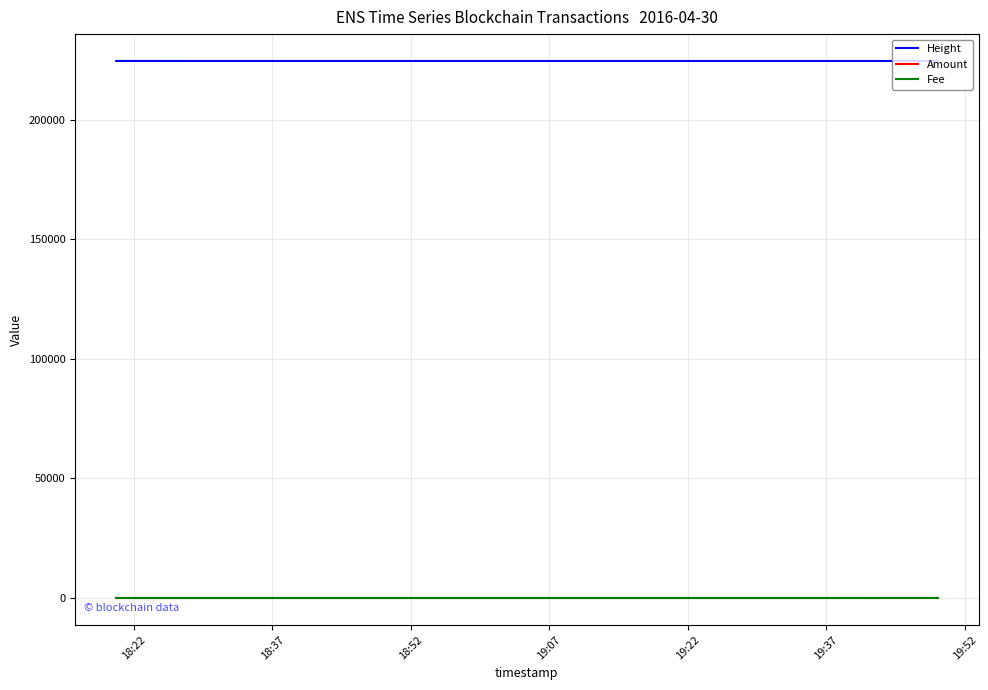

Which series has the largest total across all categories?

Height